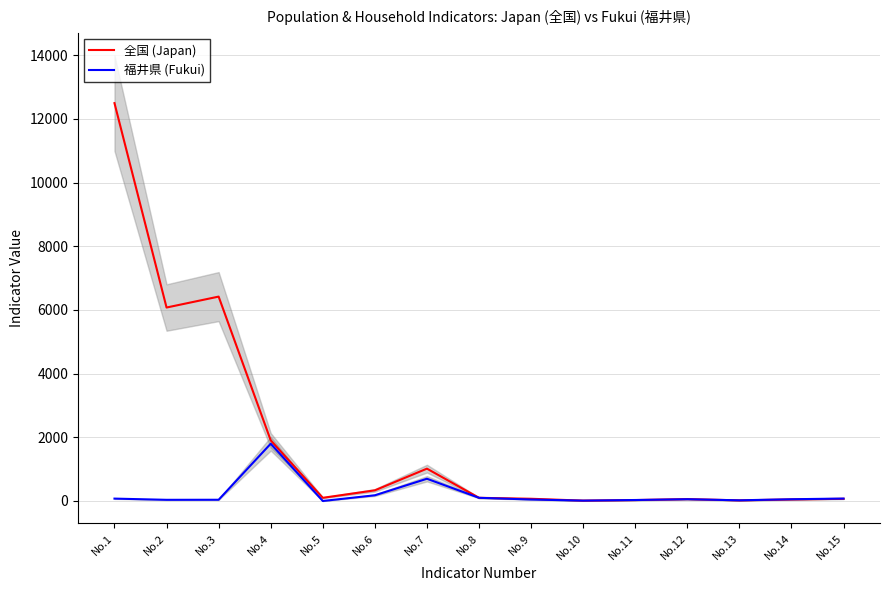

Which category has the lowest value in the 福井県 (Fukui) series?

No.5